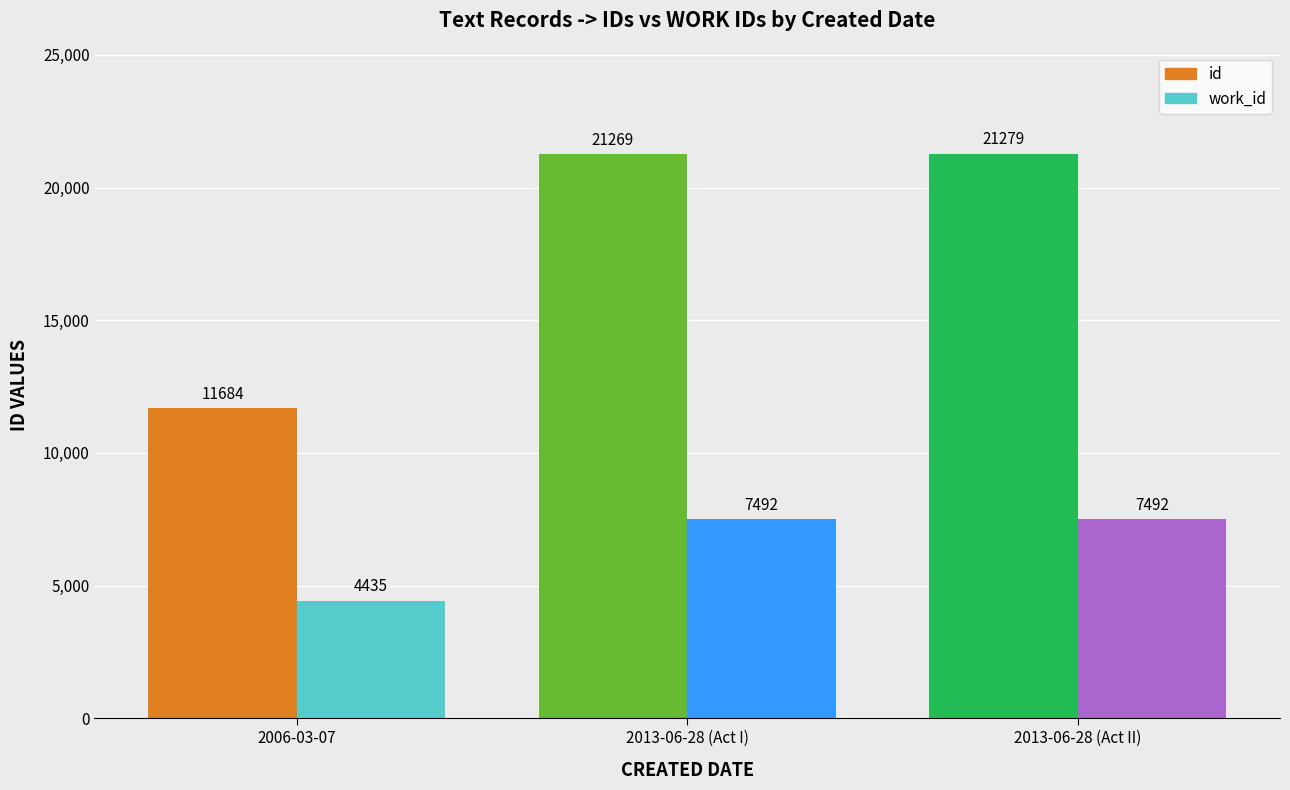

What is the greatest value displayed?

21279